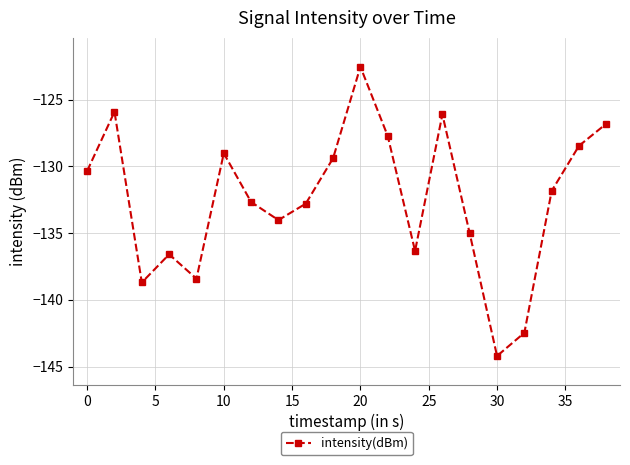

What is the value of the 7th point from the left?

-132.7